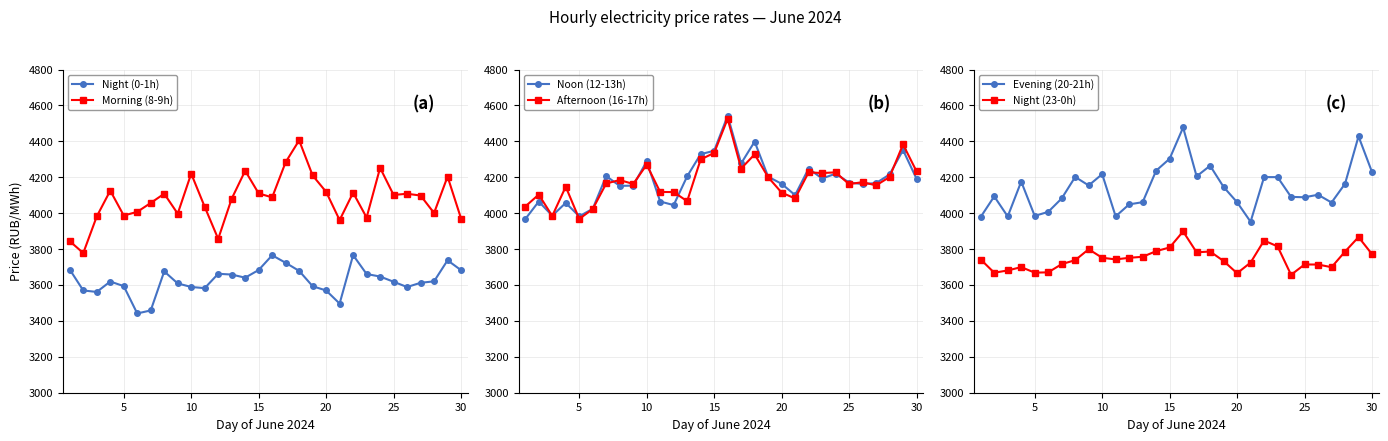

Does the chart have visible grid lines?

Yes